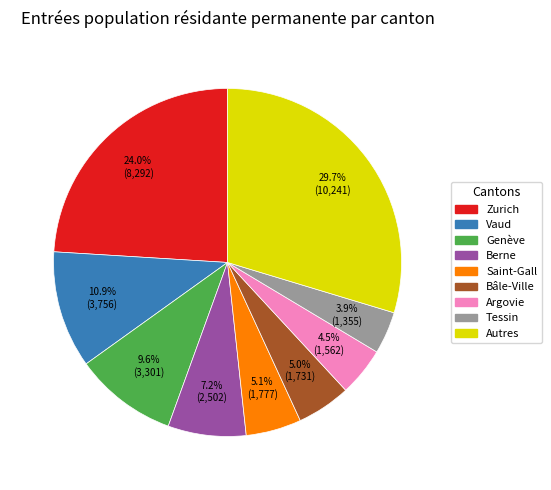

How many slices are in this pie chart?

9